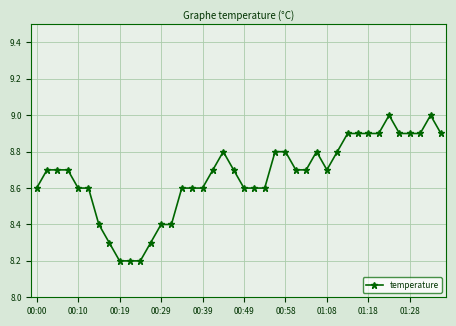

True or false: the data has more than 2 interior local peaks.

True